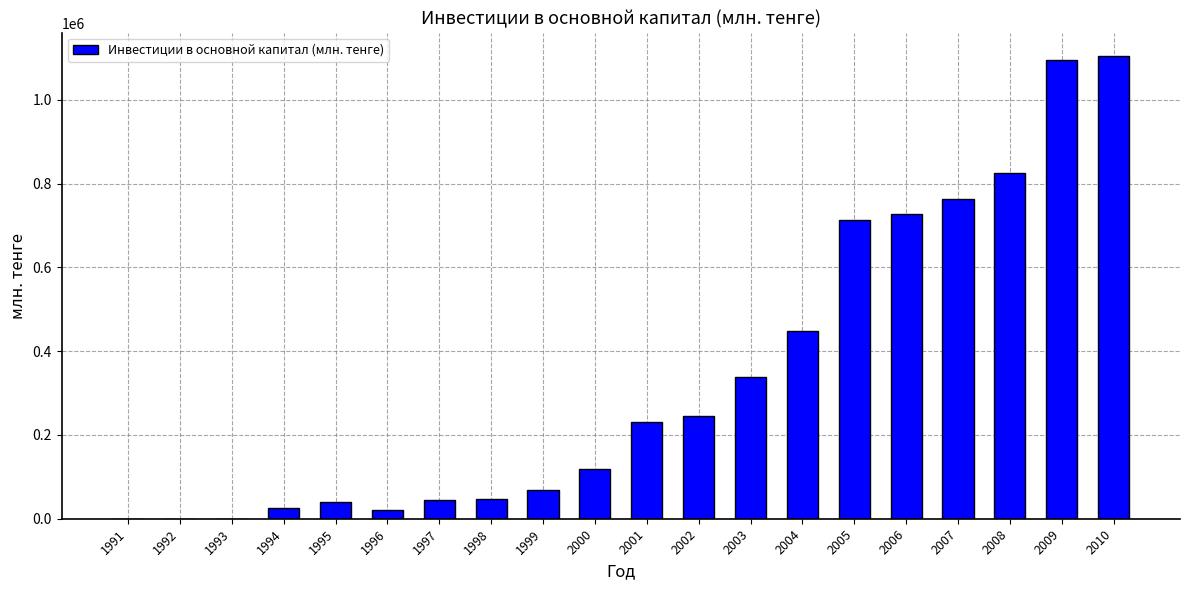

The value at 1995 is 40968. True or false?

True